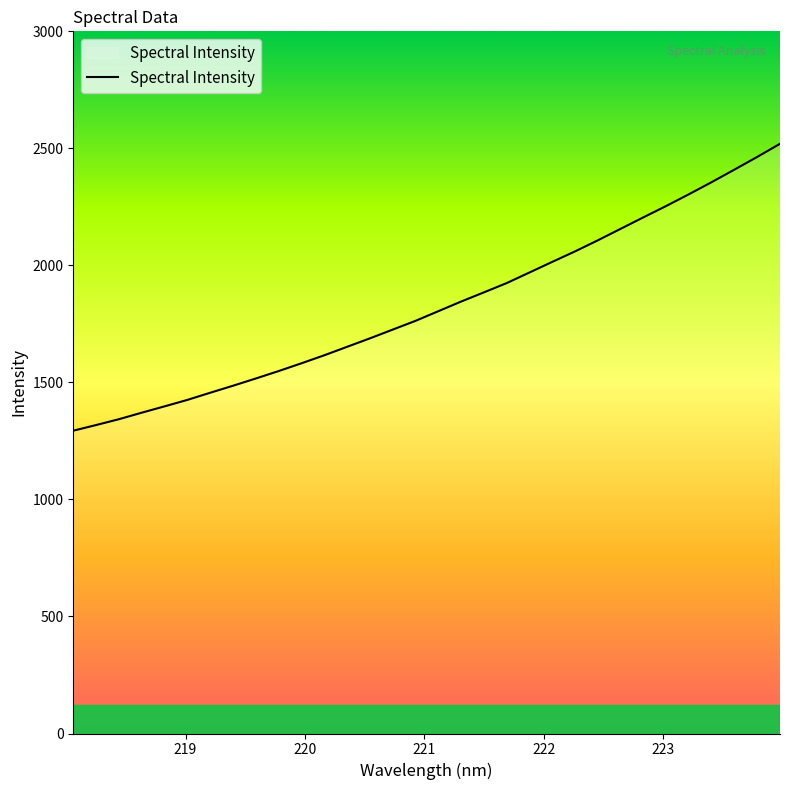

What is the difference between the maximum and minimum values?

1225.9